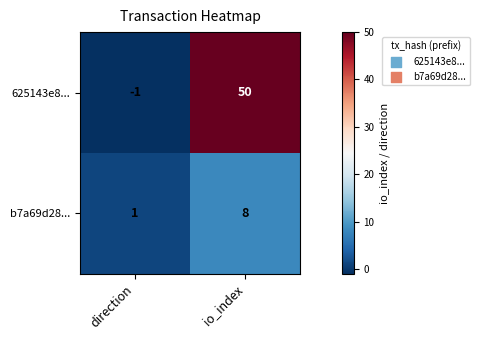

What is the difference between the highest and lowest values at io_index?

42